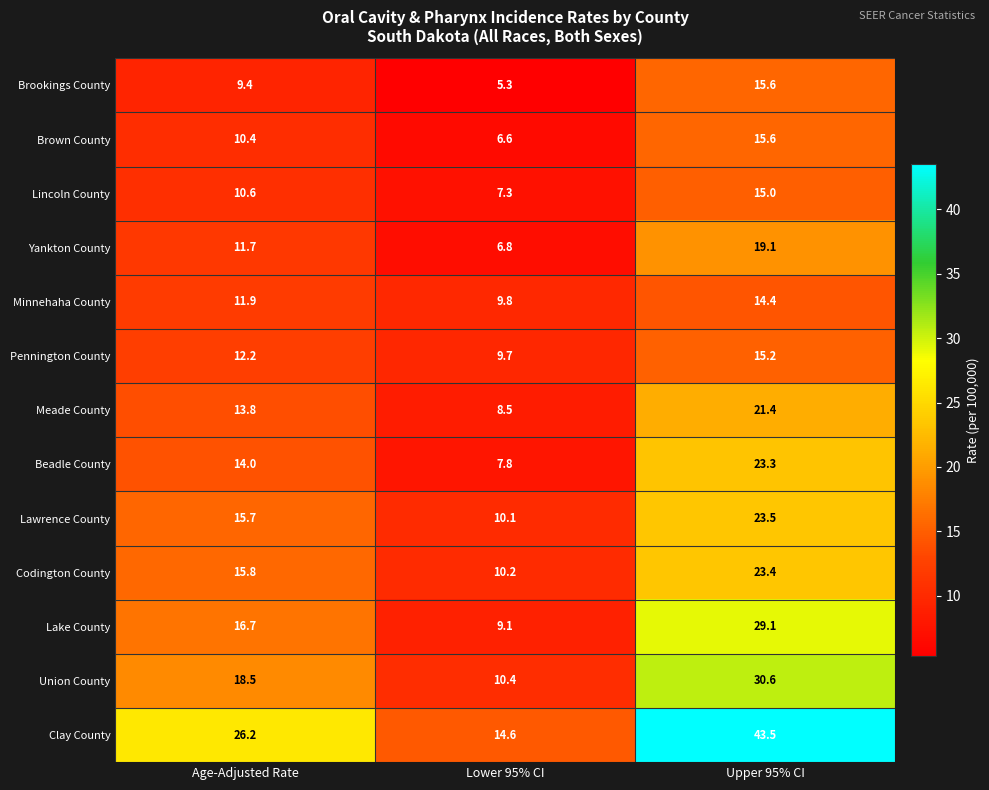

What is the smallest value displayed?

5.3